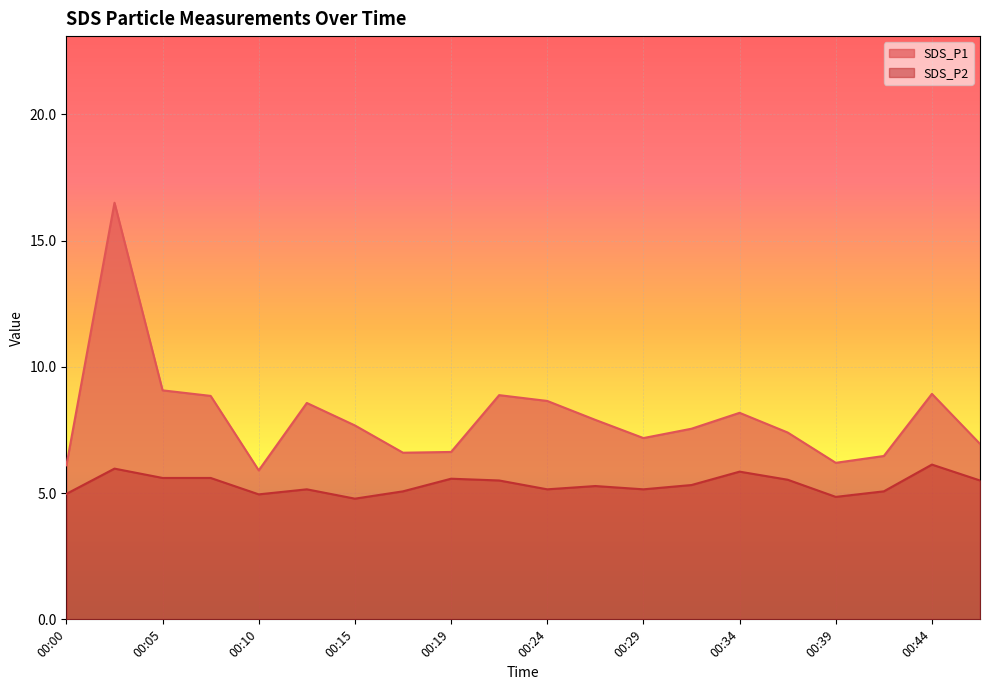

At 00:37, list the series in order from smallest to largest.

SDS_P2, SDS_P1